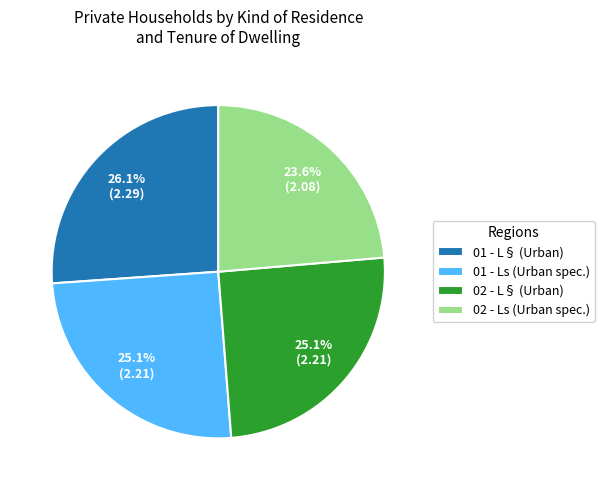

Count the number of slices in the pie.

4